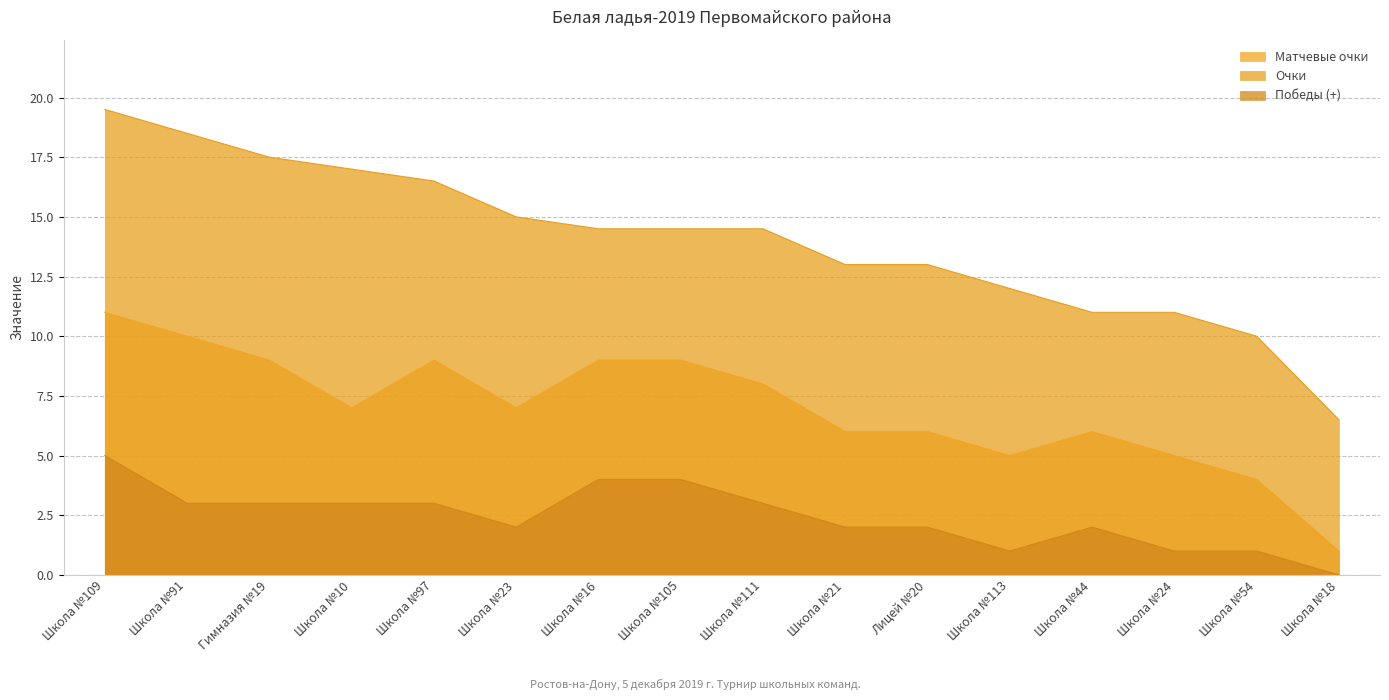

Is it true that Победы (+) equals 2.0 at Школа №44?

True